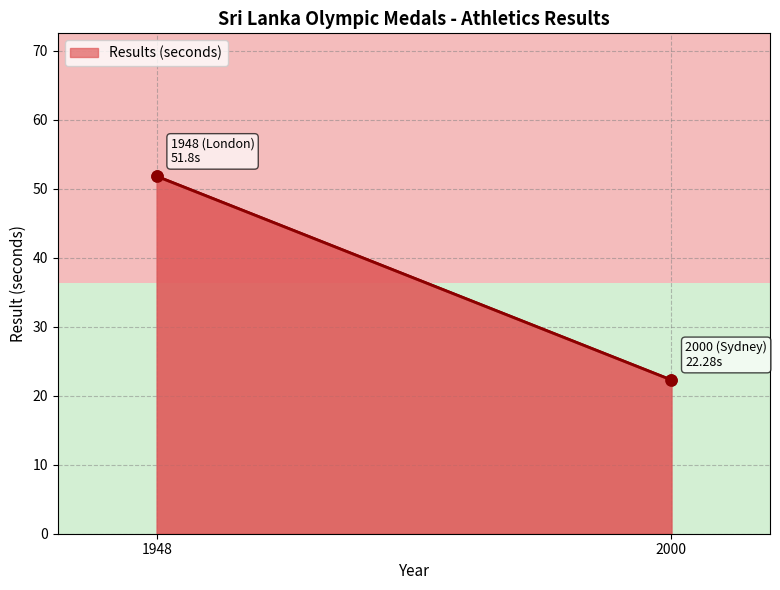

Count the number of data series in this chart.

2